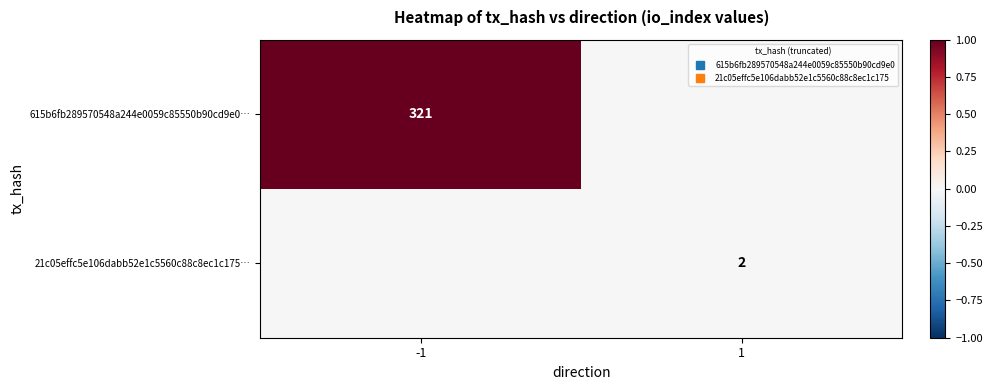

Which series has the largest total across all categories?

615b6fb289570548a244e0059c85550b90cd9e0…